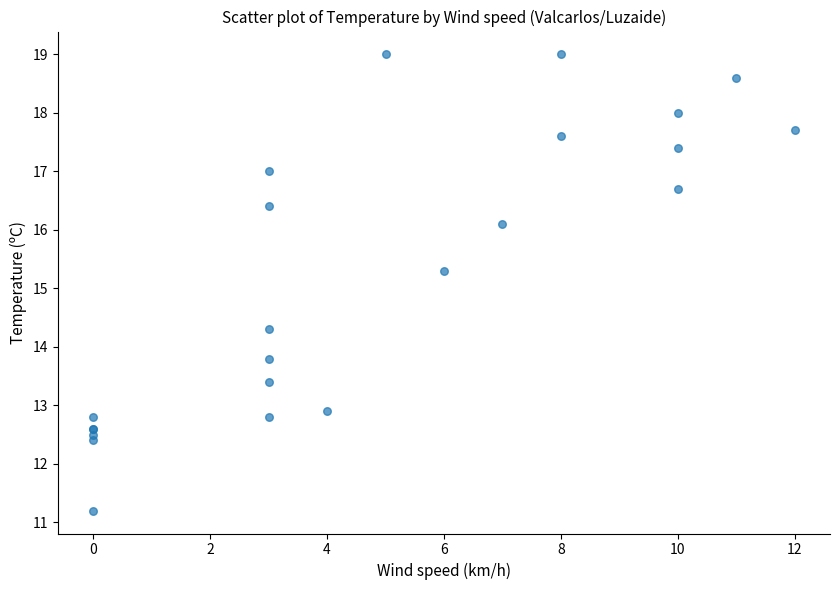

What Y value in the scatter plot is closest to 15?

15.3